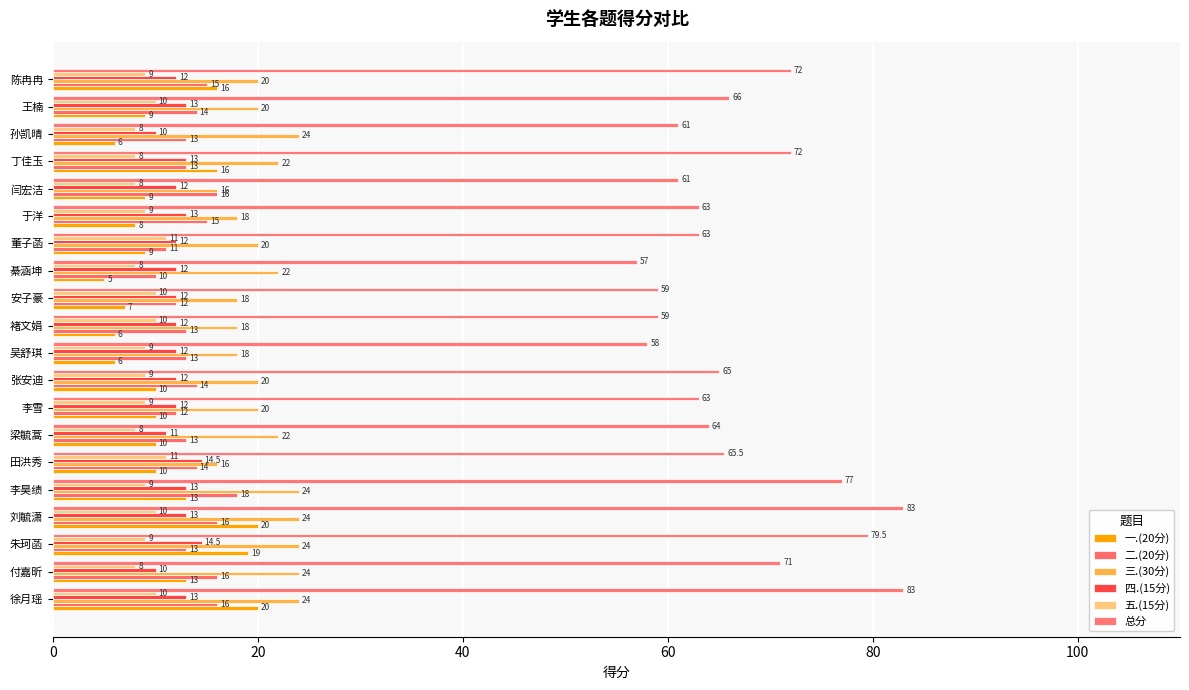

What is the maximum value shown in the chart?

83.0